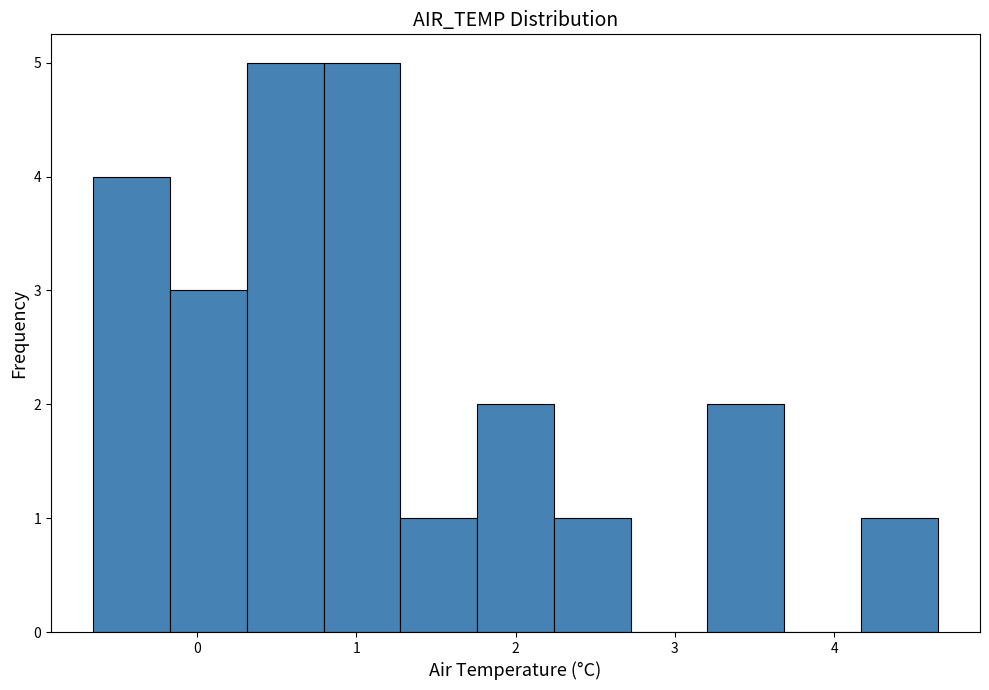

Reading left to right, transcribe this chart: for each bar, give the range it covers on the x-axis and its height. Neither the bar edges nor the heights are printed on the chart, so give them approximately, as read against the axes.

-0.6 to -0.2: 4
-0.2 to 0.3: 3
0.3 to 0.8: 5
0.8 to 1.3: 5
1.3 to 1.8: 1
1.8 to 2.2: 2
2.2 to 2.7: 1
2.7 to 3.2: 0
3.2 to 3.7: 2
3.7 to 4.2: 0
4.2 to 4.7: 1